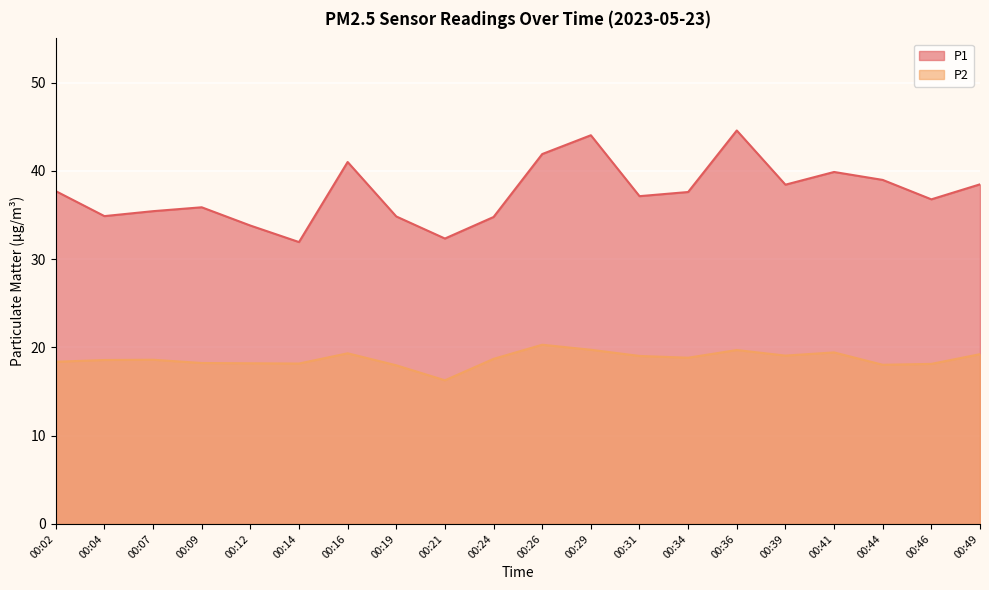

At which category does P1 reach its first local peak?

00:09